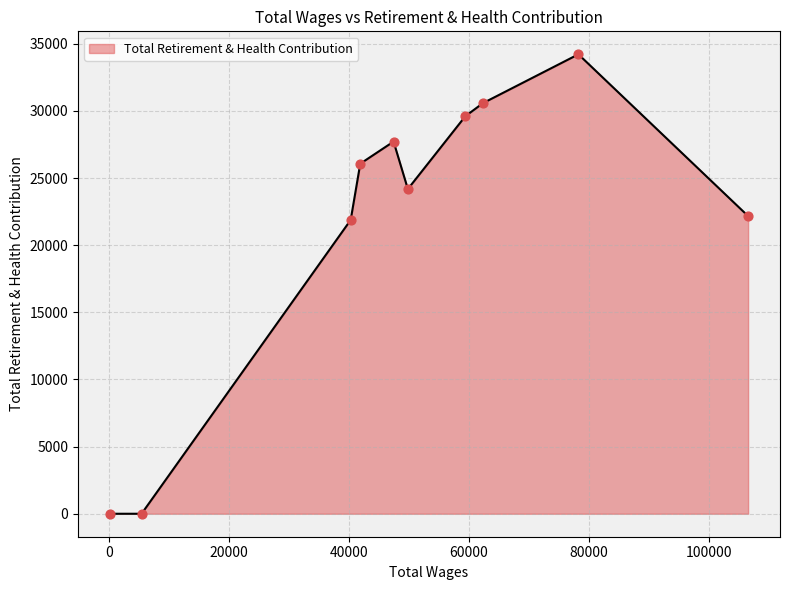

What is the maximum value shown in the chart?

34221